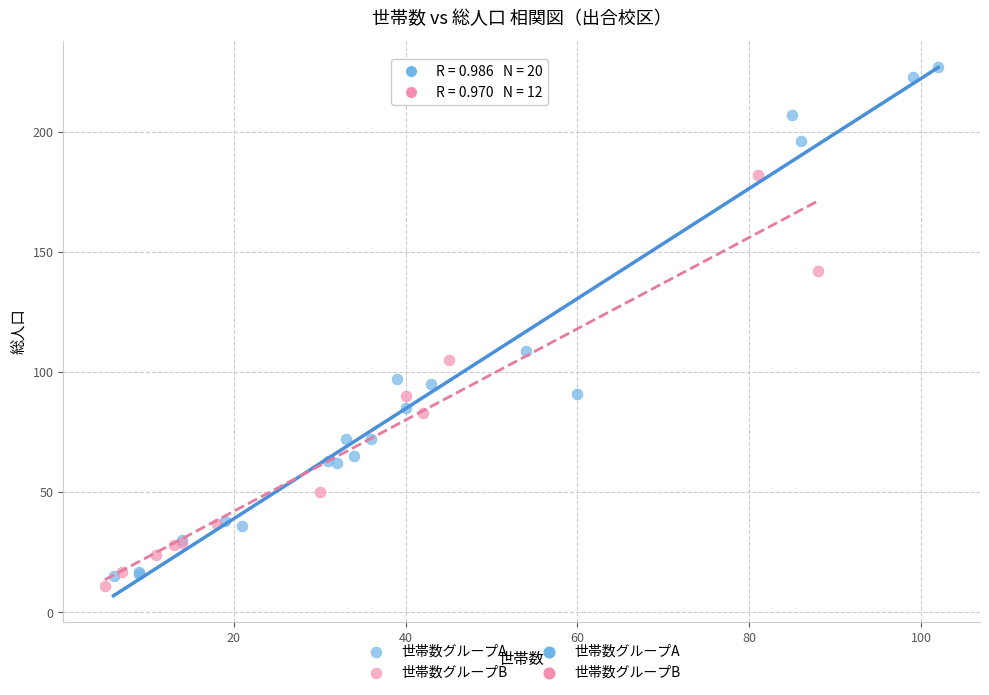

Which series has the largest Y range (max minus min)?

世帯数グループA